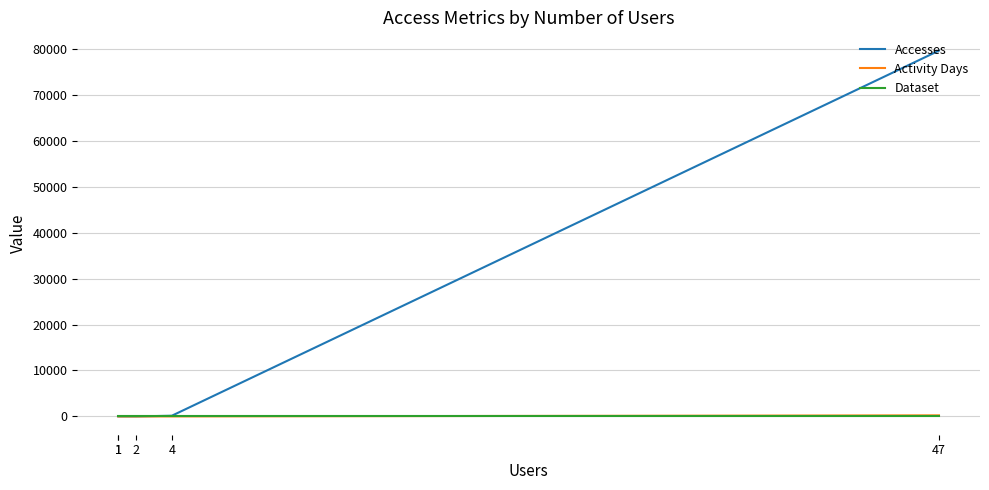

Is this an area chart (filled region under the line)?

No